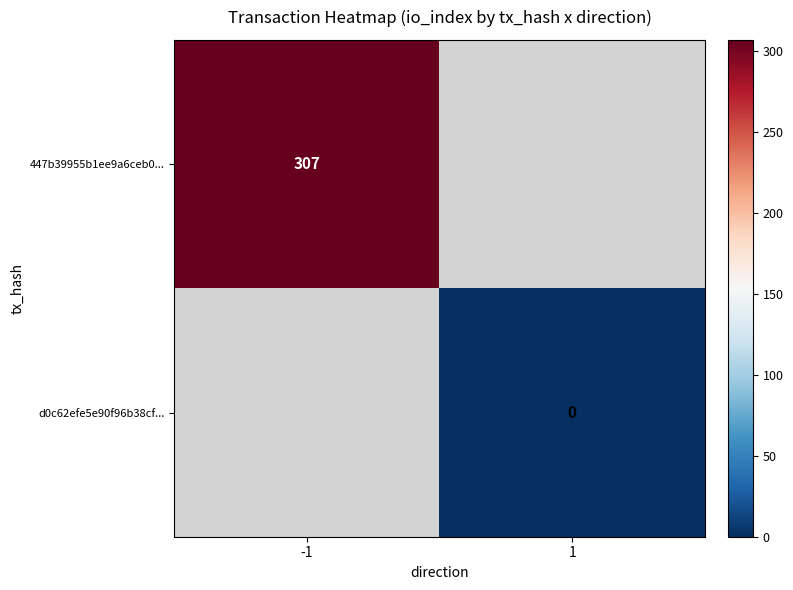

Is the value of d0c62efe5e90f96b38cf... at 1 greater than the value of 447b39955b1ee9a6ceb0... at -1?

No